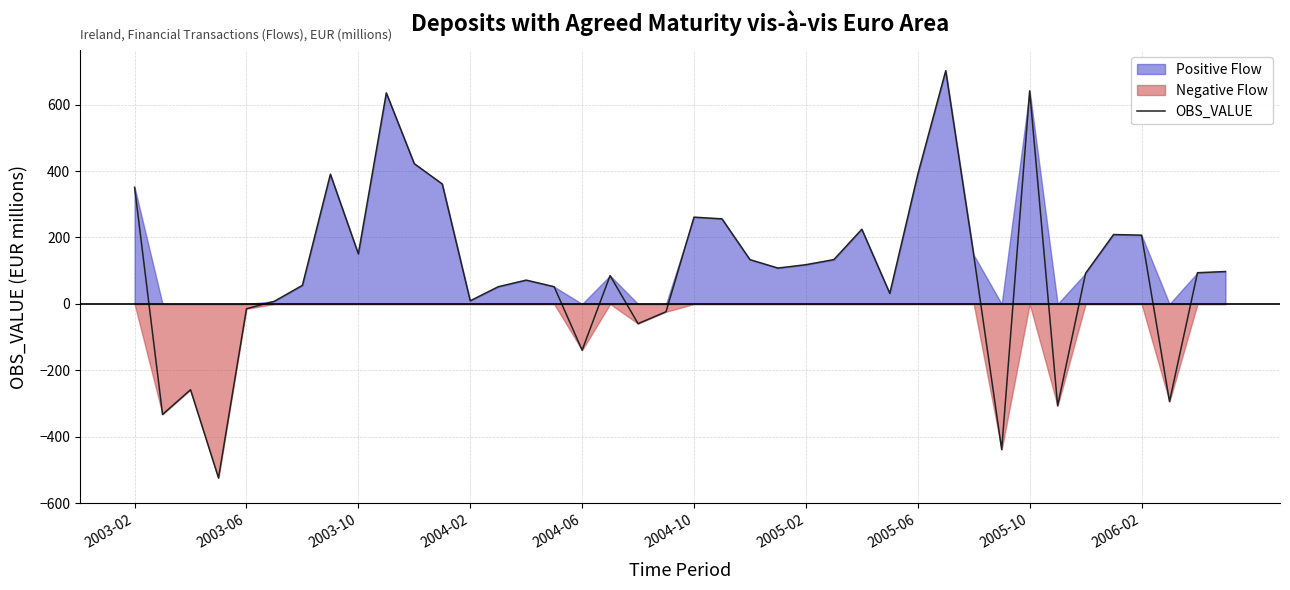

How many interior local peaks (higher than both neighbors) does the data have?

10